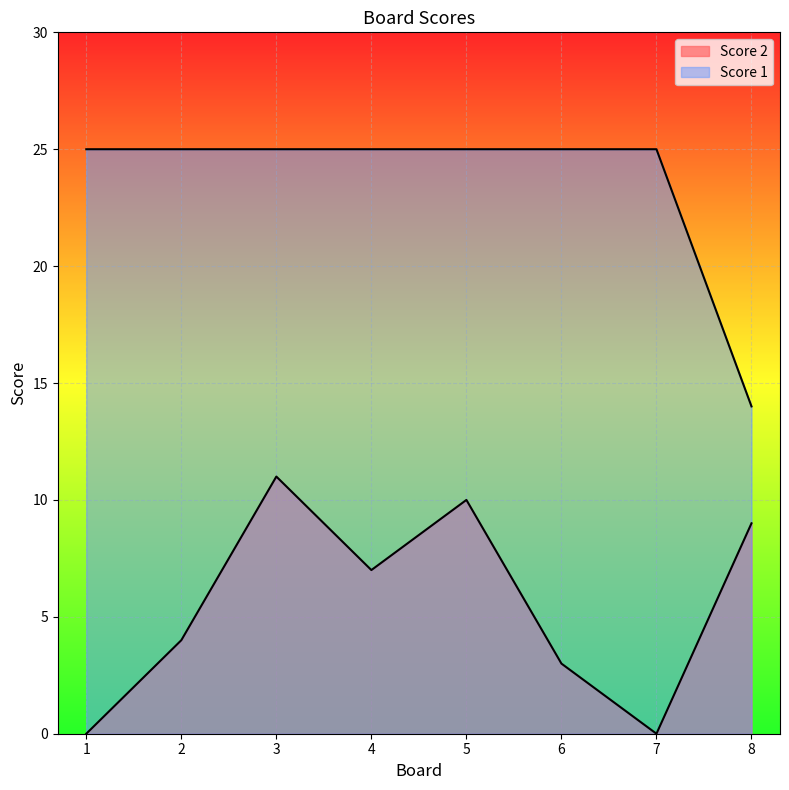

What are all the series names shown in the legend?

Score 1, Score 2